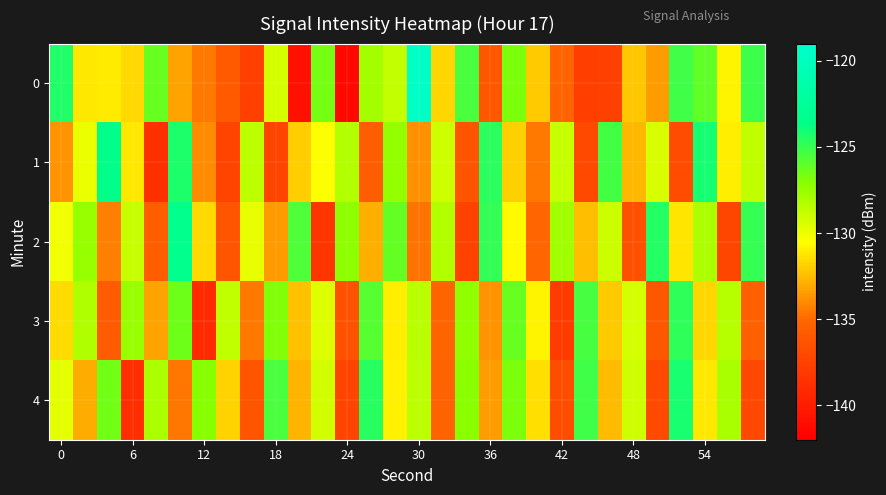

Reading right to left, what are all the values shown in this chart?

0: -125.2	-130.8	-126.0	-125.3	-133.4	-132.2	-137.6	-137.8	-135.2	-132.1	-126.8	-136.0	-125.5	-131.7	-119.4	-128.7	-127.9	-141.4	-126.6	-140.9	-129.3	-137.6	-135.9	-134.5	-133.2	-126.2	-131.6	-131.1	-131.2	-124.5
1: -128.7	-131.0	-124.2	-136.8	-129.4	-132.6	-125.3	-137.1	-128.8	-134.5	-131.9	-124.7	-136.2	-129.1	-133.8	-127.4	-135.6	-128.3	-130.5	-132.0	-137.4	-128.6	-137.4	-133.9	-124.3	-138.8	-131.2	-123.5	-129.9	-133.7
2: -125.0	-137.2	-128.1	-131.3	-124.5	-136.6	-129.0	-132.4	-127.8	-135.1	-130.6	-124.9	-137.5	-128.3	-134.7	-126.1	-132.9	-127.2	-138.4	-125.6	-133.5	-129.8	-136.2	-131.6	-123.4	-135.7	-128.9	-134.3	-127.5	-130.1
3: -135.5	-128.4	-131.7	-124.8	-136.0	-129.3	-132.1	-125.4	-137.9	-130.8	-126.2	-133.7	-127.3	-135.2	-128.5	-131.0	-125.8	-136.4	-129.6	-132.3	-126.9	-134.5	-128.7	-139.1	-126.4	-133.2	-127.6	-135.8	-128.2	-131.5
4: -137.0	-128.0	-131.2	-124.3	-136.9	-129.1	-132.5	-125.2	-136.7	-131.4	-126.8	-133.4	-127.1	-135.3	-128.6	-130.9	-124.6	-137.4	-129.2	-132.7	-125.5	-136.3	-131.8	-127.0	-134.6	-128.1	-138.8	-126.5	-133.0	-129.7